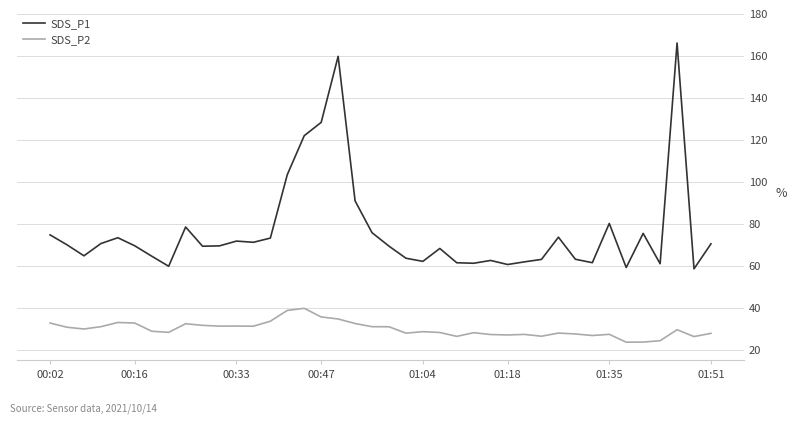

Which series has the widest spread of values?

SDS_P1